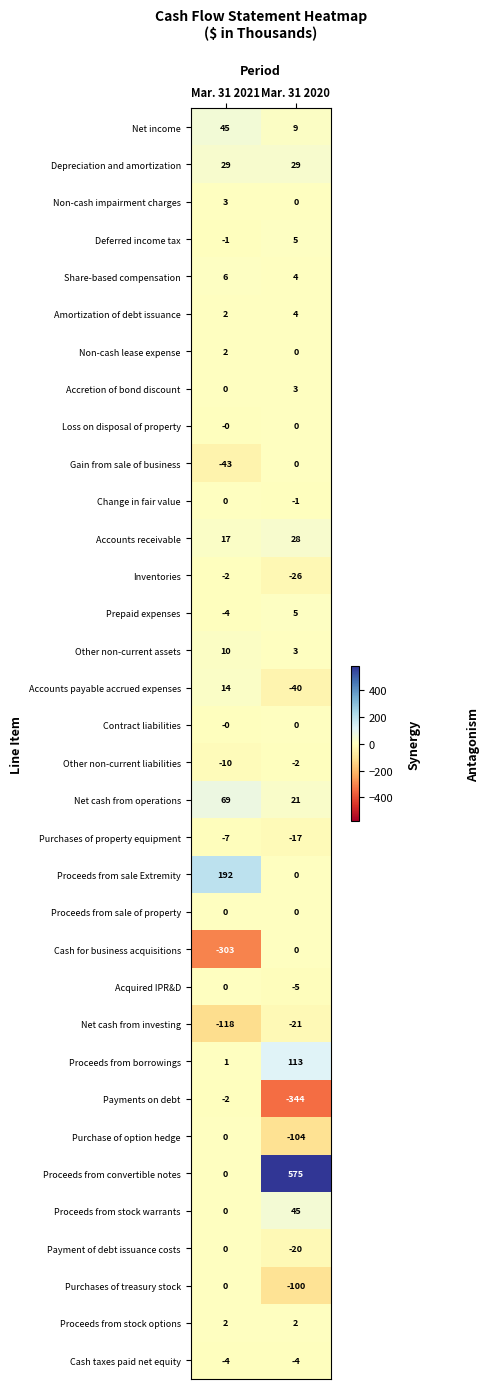

Which category has the lowest value across all series?

Mar. 31 2020